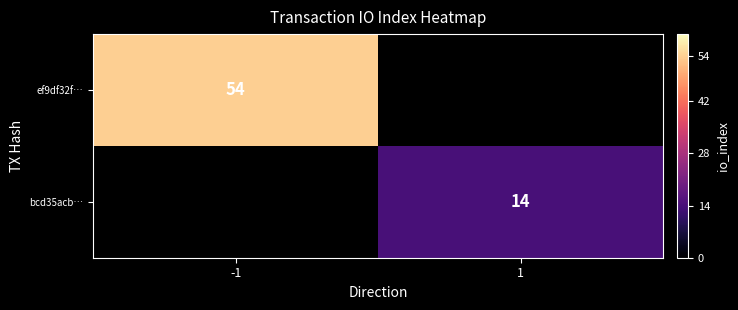

Is it true that bcd35acb… equals 4.8 at 1?

False